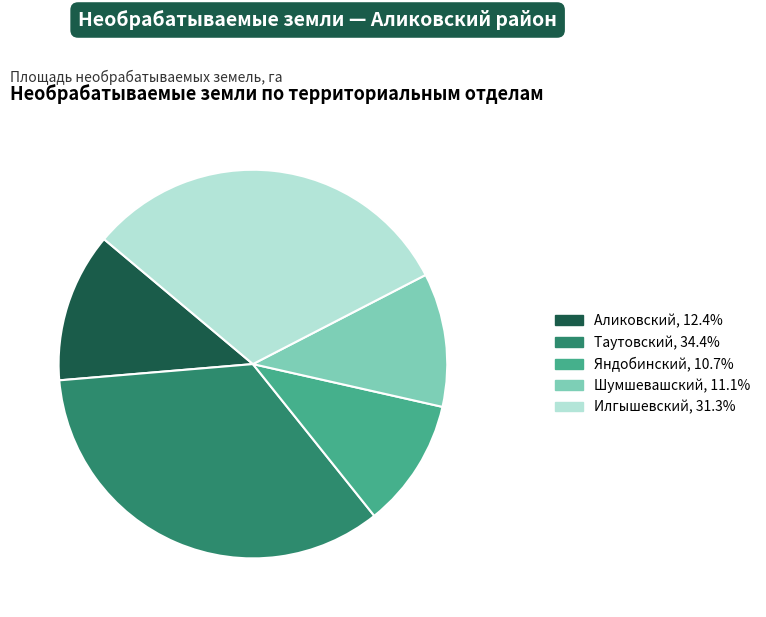

How many segments does this pie chart have?

5